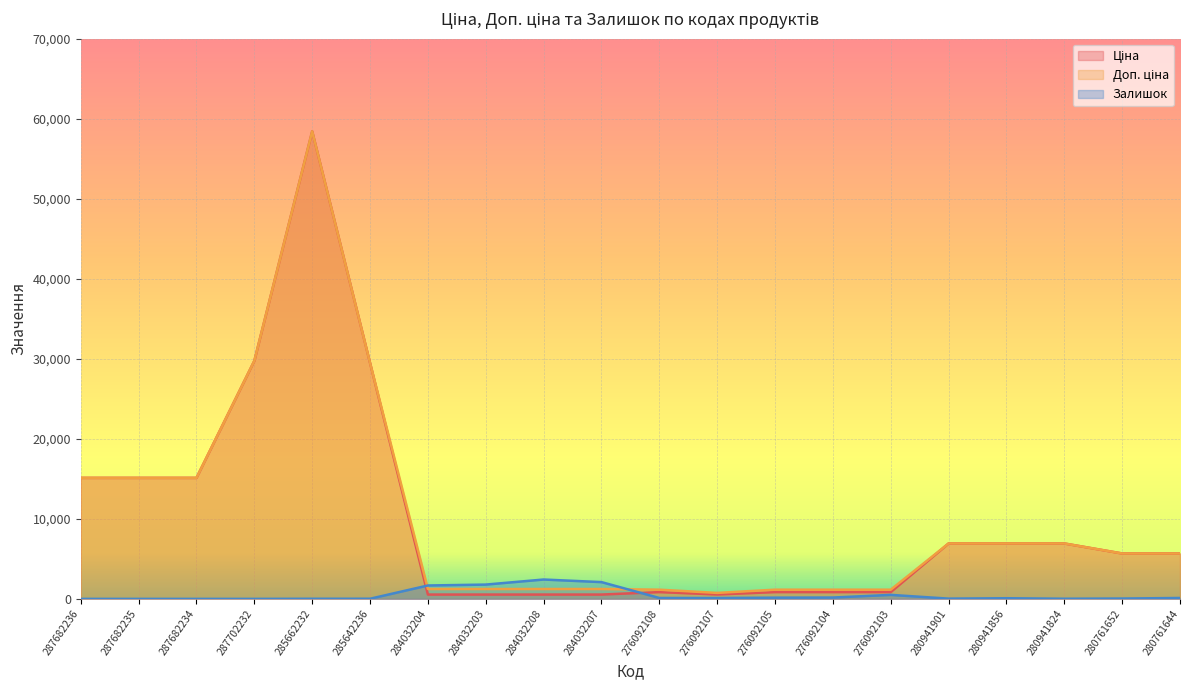

List the labels in order of Ціна value, largest first.

285662232, 287702232, 285642236, 287682236, 287682235, 287682234, 280941901, 280941856, 280941824, 280761652, 280761644, 276092108, 276092105, 276092104, 276092103, 276092107, 284032204, 284032203, 284032208, 284032207